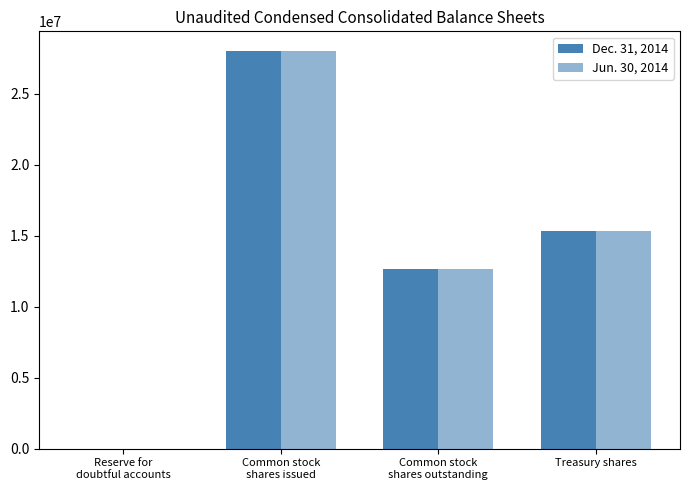

How many groups of bars are there?

4